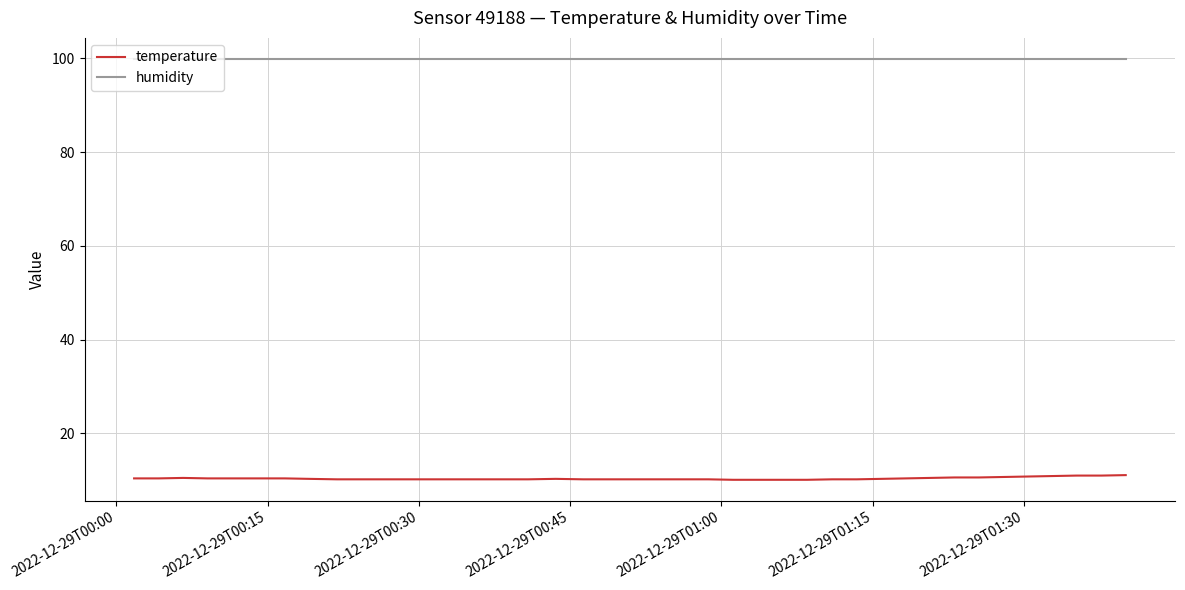

How many series are shown in this chart?

2